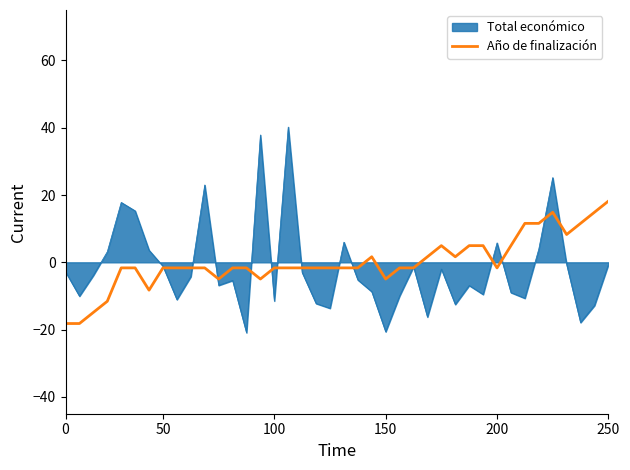

What is the maximum value shown in the chart?

40.2